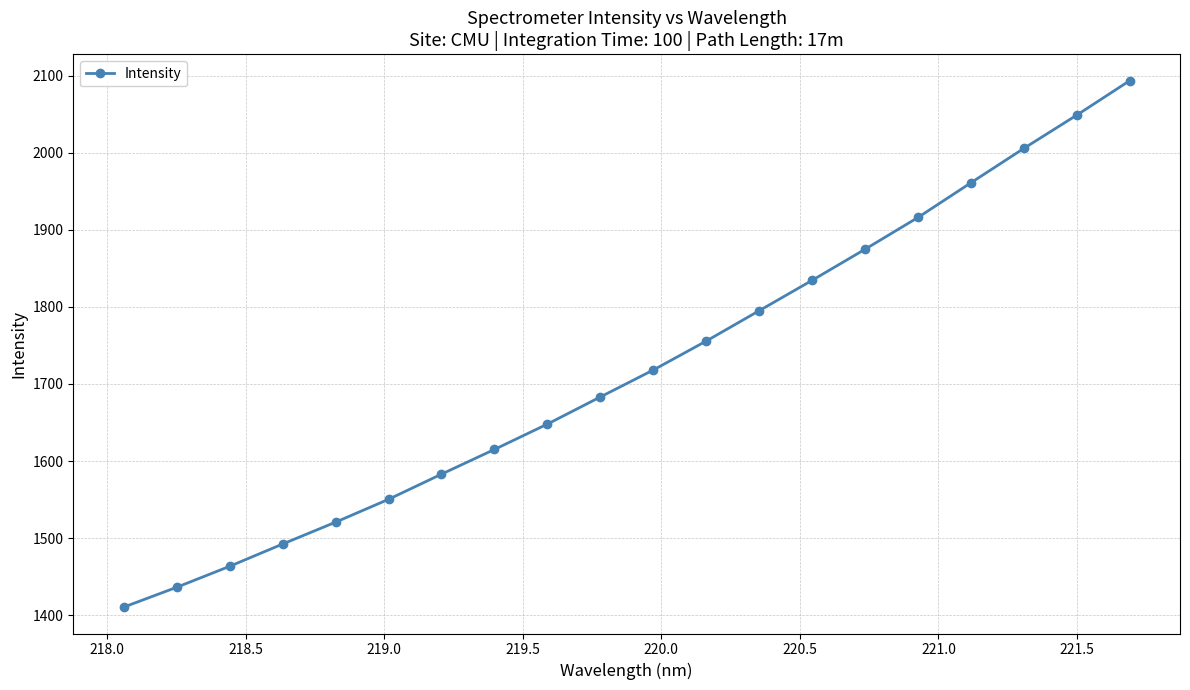

What is the sum of all values?

34406.7